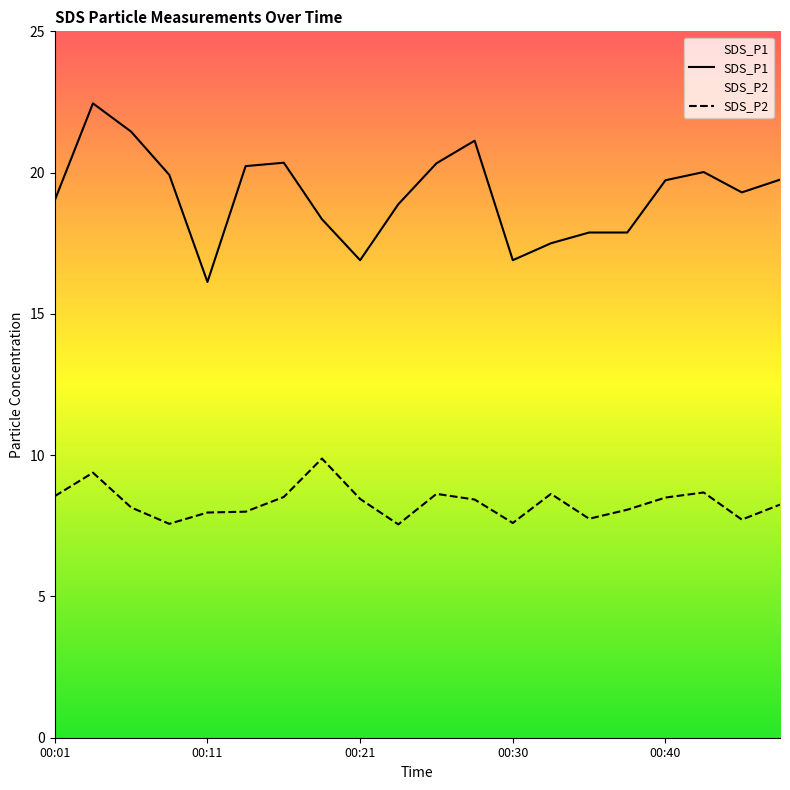

True or false: SDS_P1 and SDS_P2 cross at least once.

False